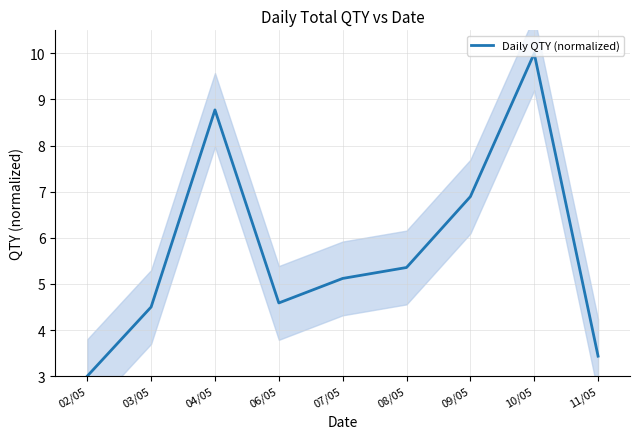

Reading left to right, extract all data points from this chart.

3.0	4.5	8.8	4.6	5.1	5.4	6.9	10.0	3.4